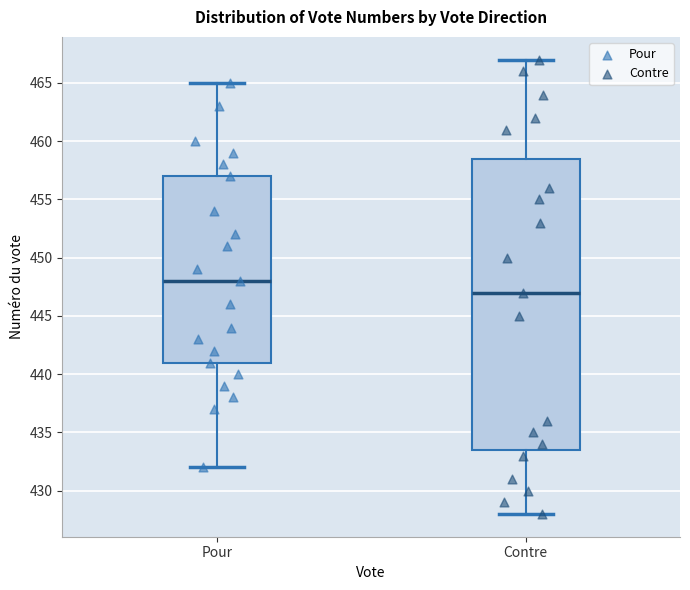

Comparing the boxes themselves (not the whiskers), which one is the tallest?

Contre